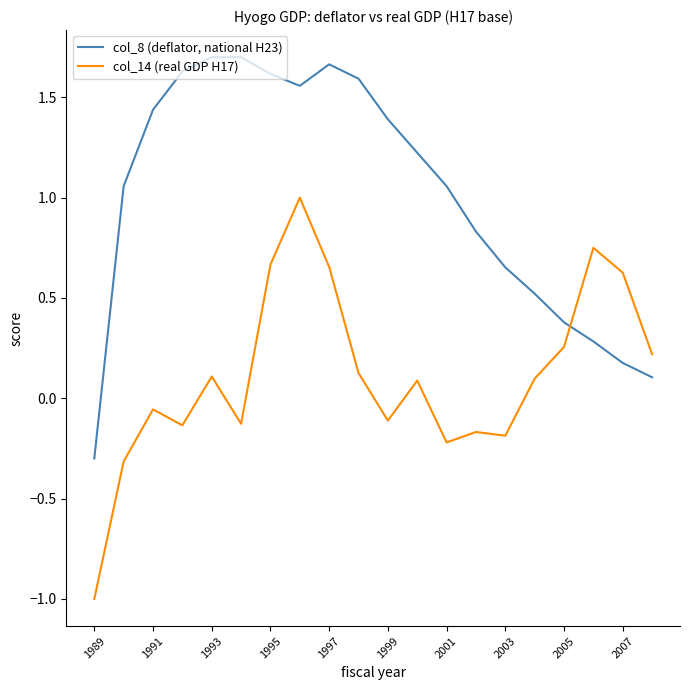

What is the difference between the maximum and minimum values in the col_14 (real GDP H17) series?

2.0